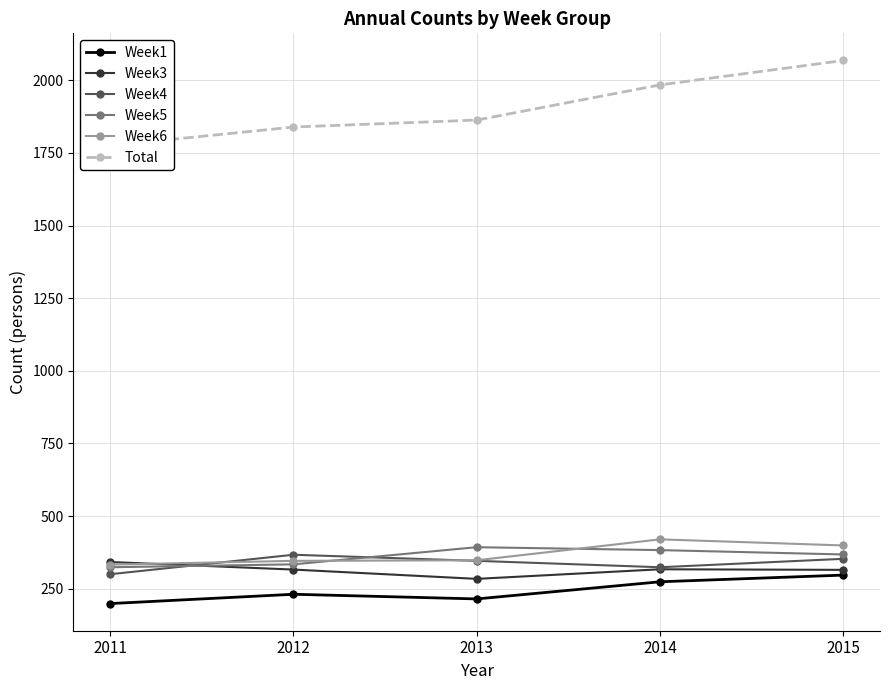

Reading right to left, transcribe all the data shown in this chart.

Week1: 297	274	215	231	199
Week3: 315	317	284	316	342
Week4: 353	324	346	367	300
Week5: 368	383	393	334	324
Week6: 399	420	348	346	333
Total: 2068	1984	1863	1839	1775